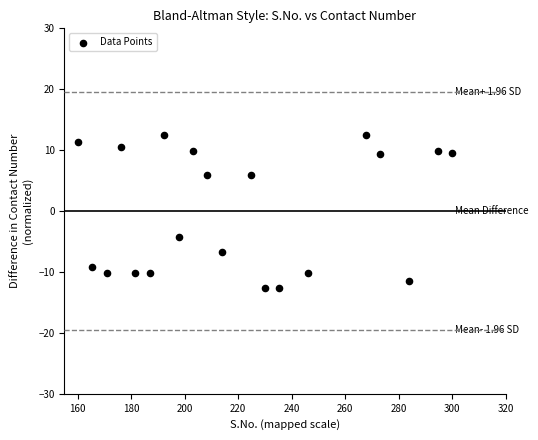

What Y value in the scatter plot is closest to 0?

-4.3